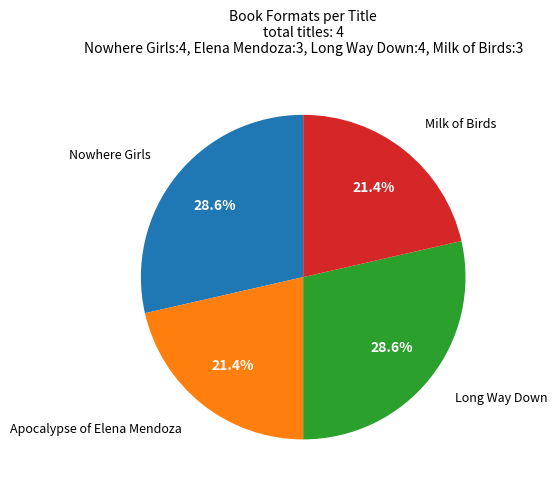

To the nearest percent, what is the combined percentage of Long Way Down and Milk of Birds?

50%